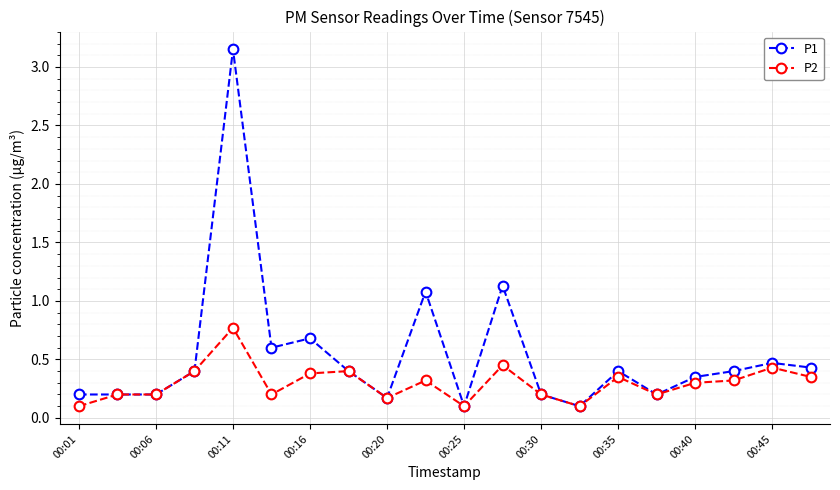

List the series in order of their peak value, highest first.

P1, P2